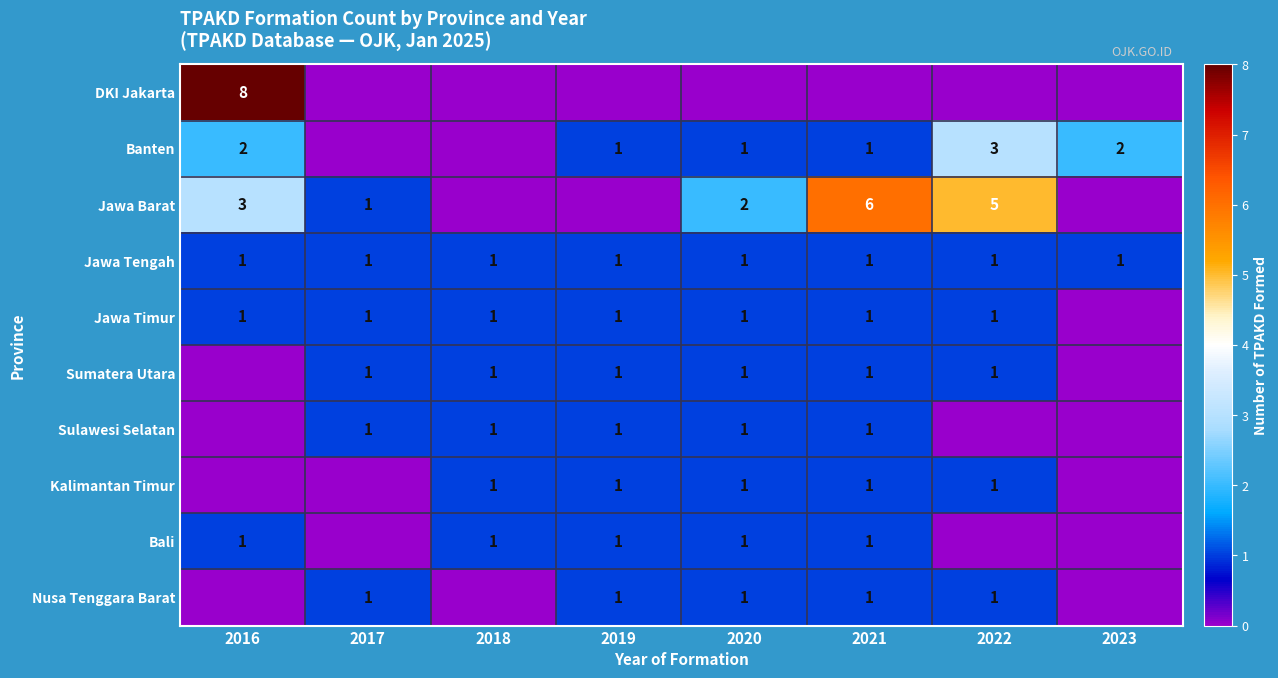

The Banten series shows 1 at 2021. True or false?

True